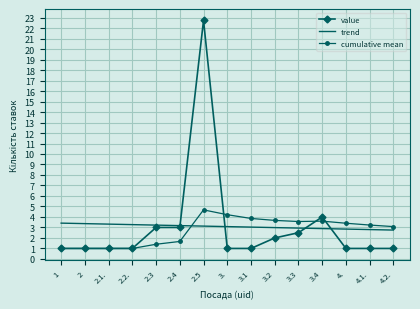

At how many categories does at least one series exceed 7?

1